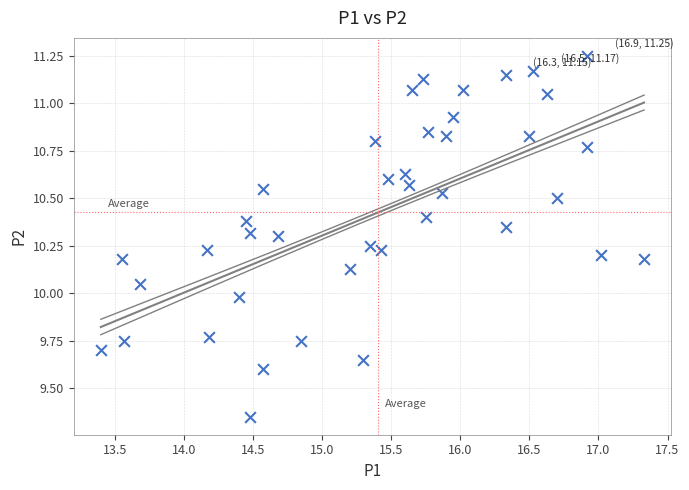

What is the range of X values (max minus min)?

3.9